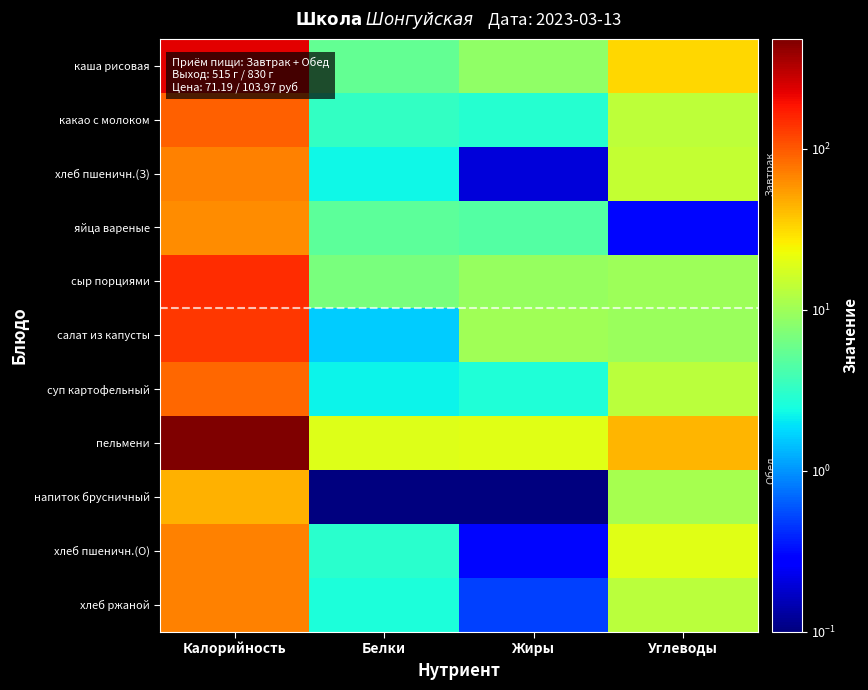

Which series changed the most between Калорийность and Белки?

пельмени